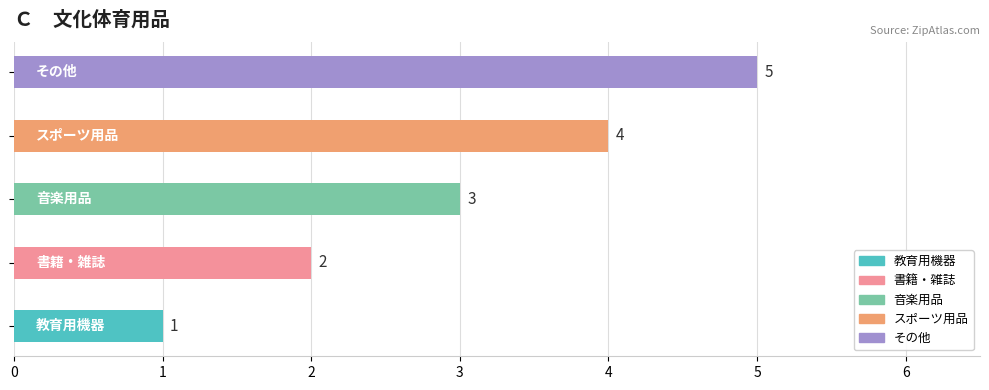

What is the difference between the maximum and second lowest values?

3